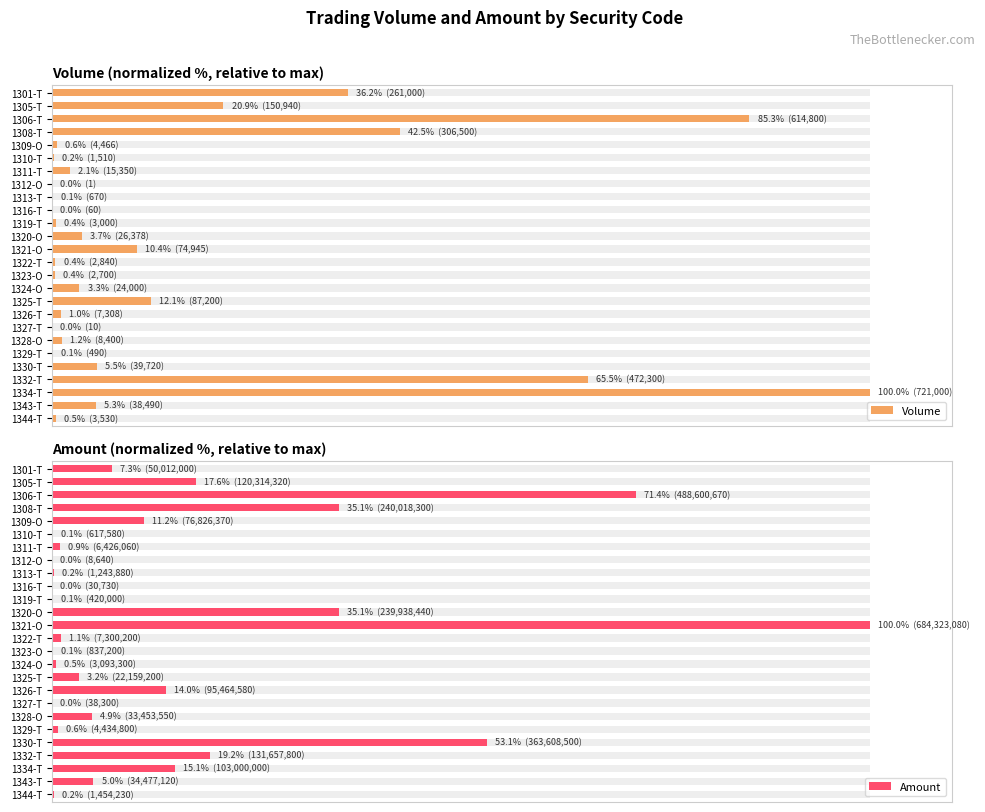

At how many categories does at least one series exceed 2?

16